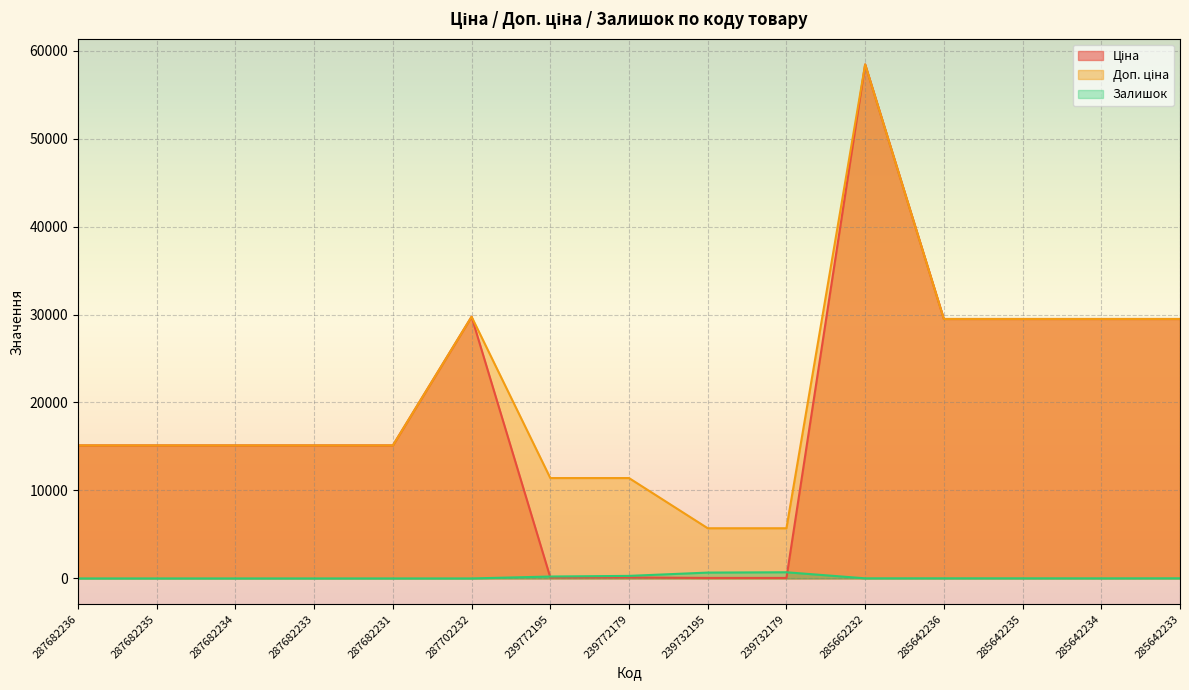

What are all the series names shown in the legend?

Ціна, Доп. ціна, Залишок